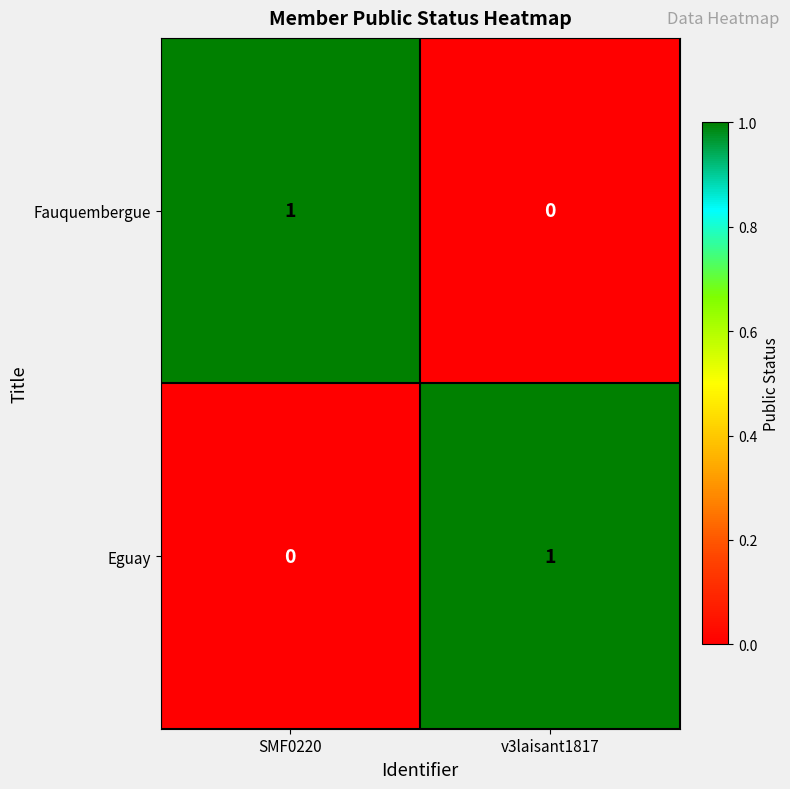

Reading left to right, transcribe all the data shown in this chart.

Fauquembergue: SMF0220=1	v3laisant1817=0
Eguay: SMF0220=0	v3laisant1817=1